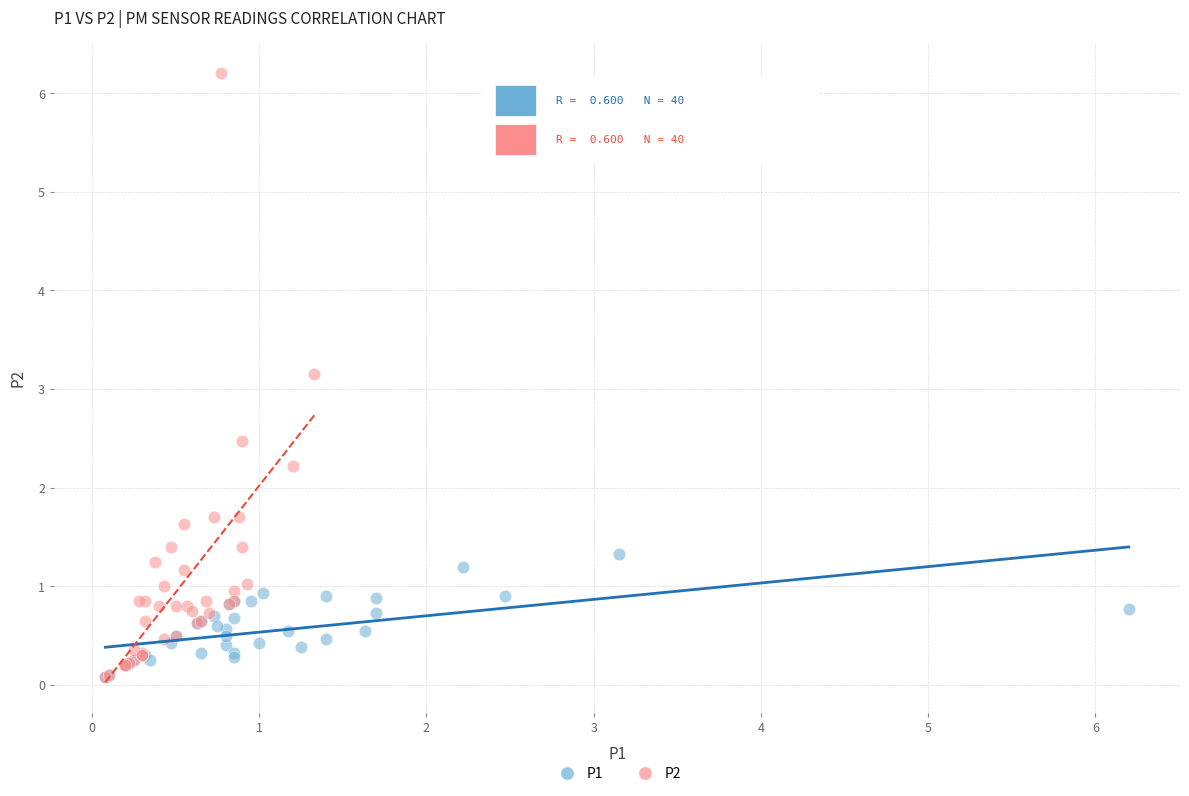

Which series reaches the maximum Y coordinate?

P2